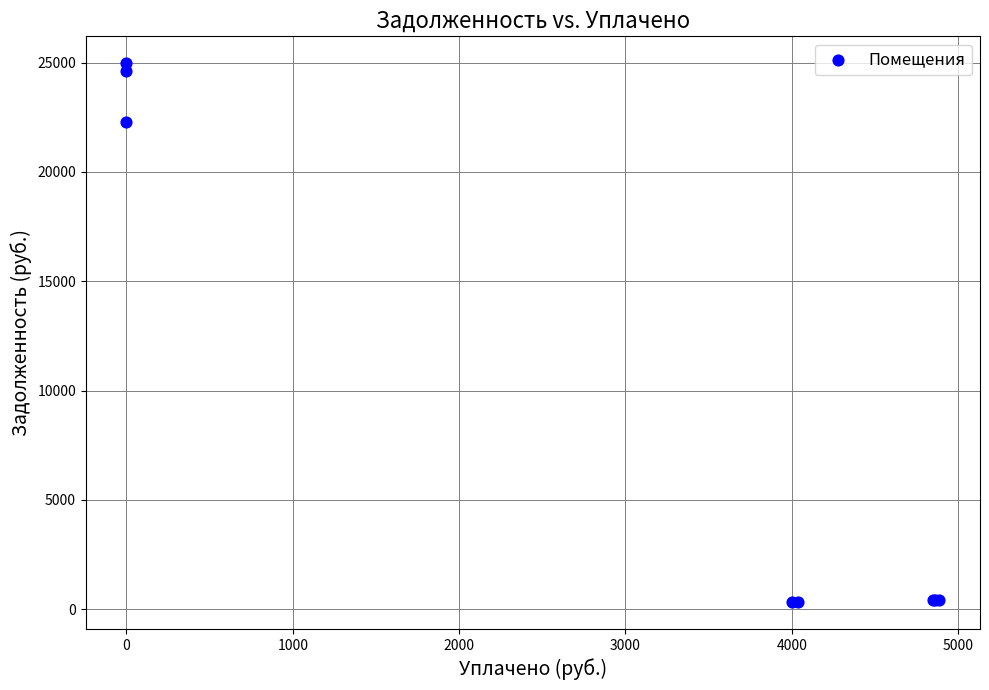

What Y value in the scatter plot is closest to 12649?

22269.6